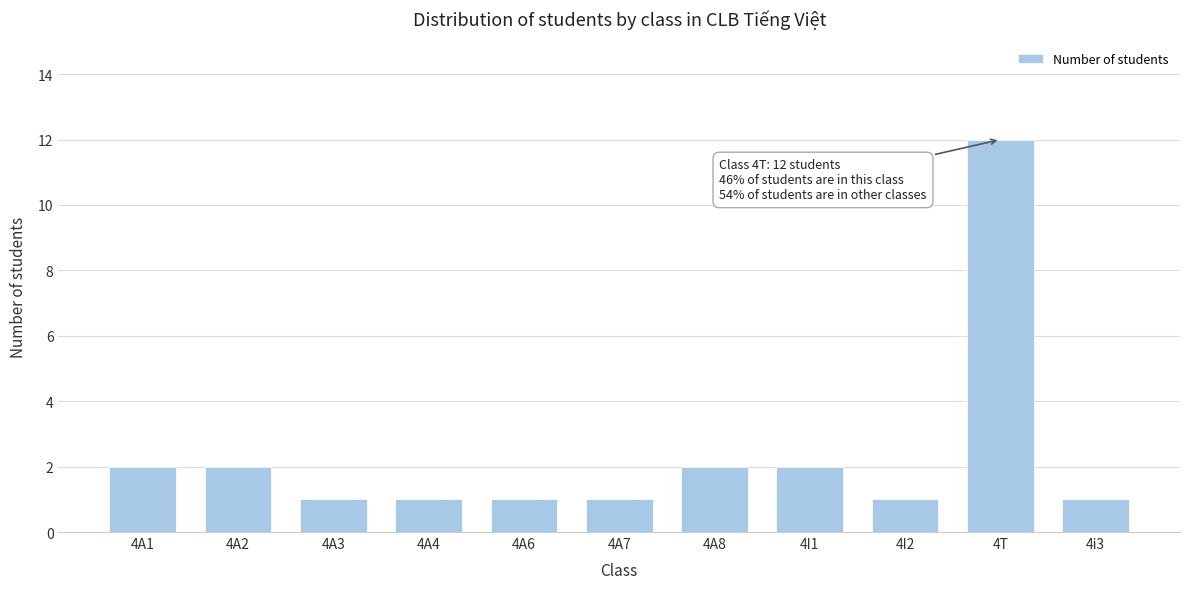

Reading right to left, transcribe all the data shown in this chart.

1	12	1	2	2	1	1	1	1	2	2